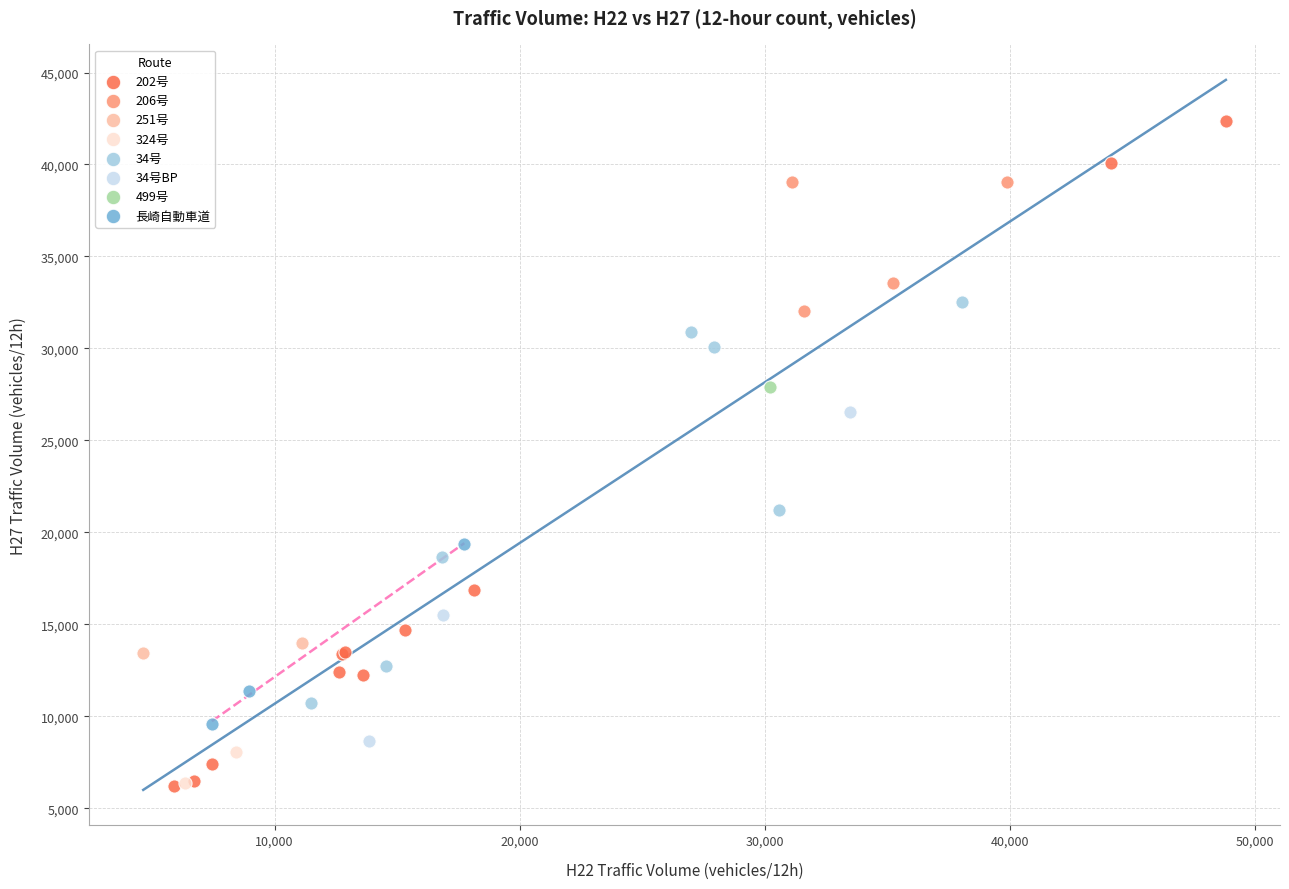

What are all the series names shown in the legend?

202号, 206号, 251号, 324号, 34号, 34号BP, 499号, 長崎自動車道